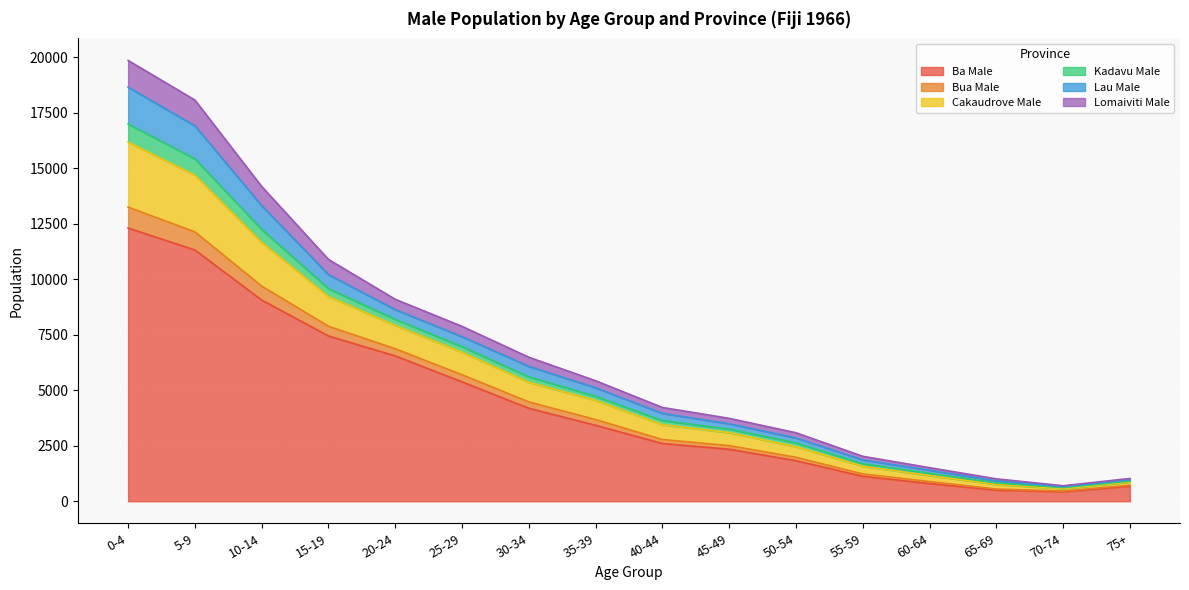

What position from the left is 40-44?

9